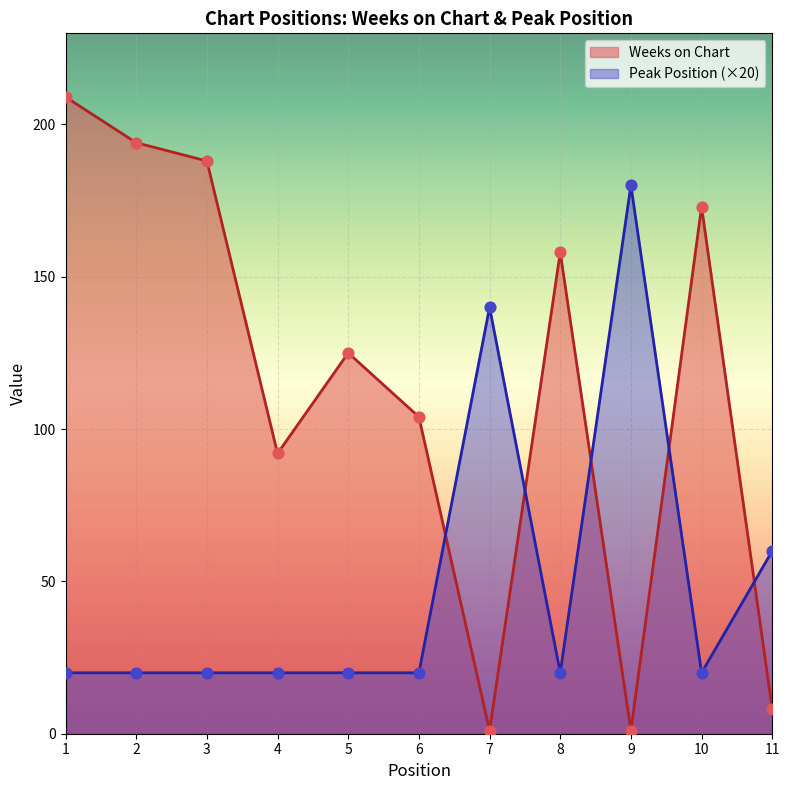

What are all the series names shown in the legend?

Weeks on Chart, Peak Position (×20)